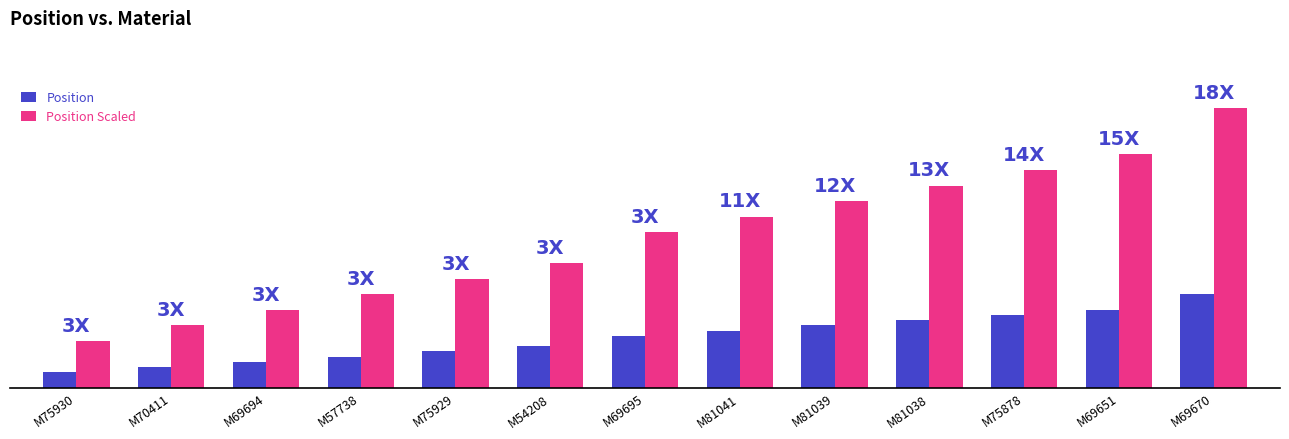

At which label is Position Scaled closest to 31?

M69695